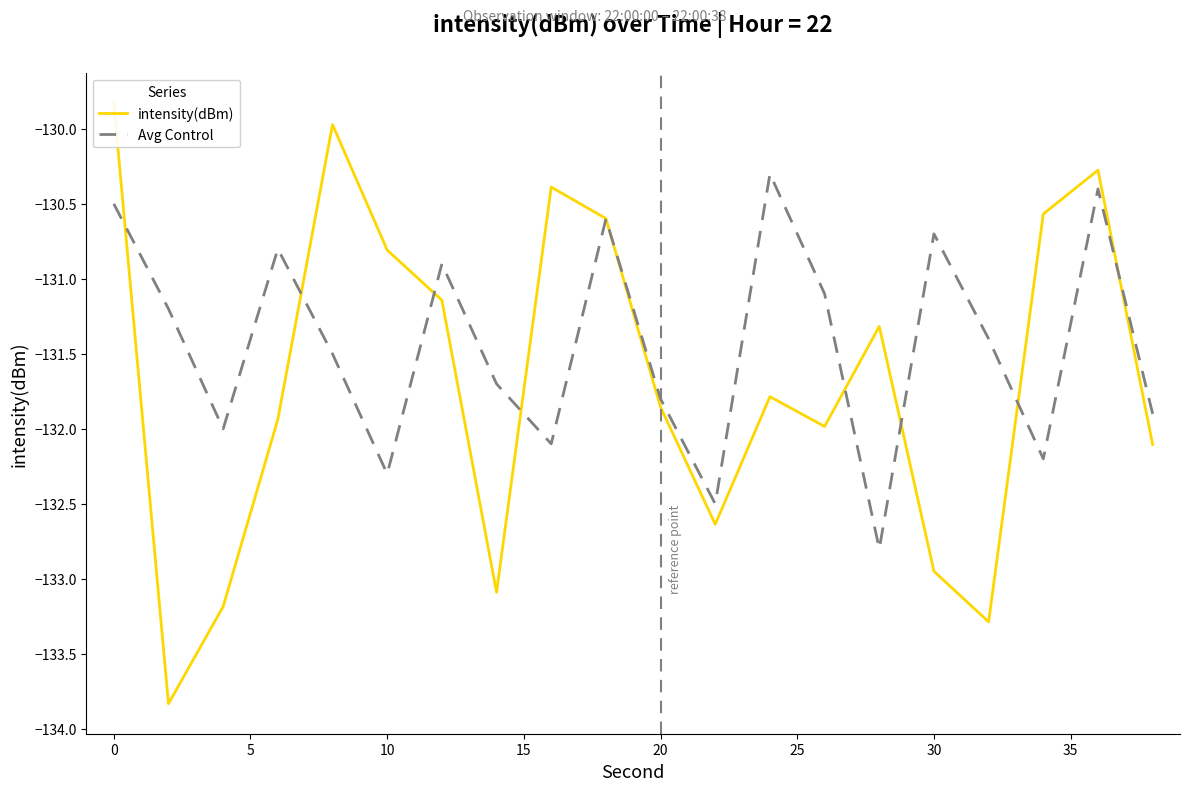

Reading left to right, extract all data points from this chart.

intensity(dBm): -129.8	-133.8	-133.2	-131.9	-130.0	-130.8	-131.1	-133.1	-130.4	-130.6	-131.9	-132.6	-131.8	-132.0	-131.3	-132.9	-133.3	-130.6	-130.3	-132.1
Avg Control: -130.5	-131.2	-132.0	-130.8	-131.5	-132.3	-130.9	-131.7	-132.1	-130.6	-131.8	-132.5	-130.3	-131.1	-132.8	-130.7	-131.4	-132.2	-130.4	-131.9